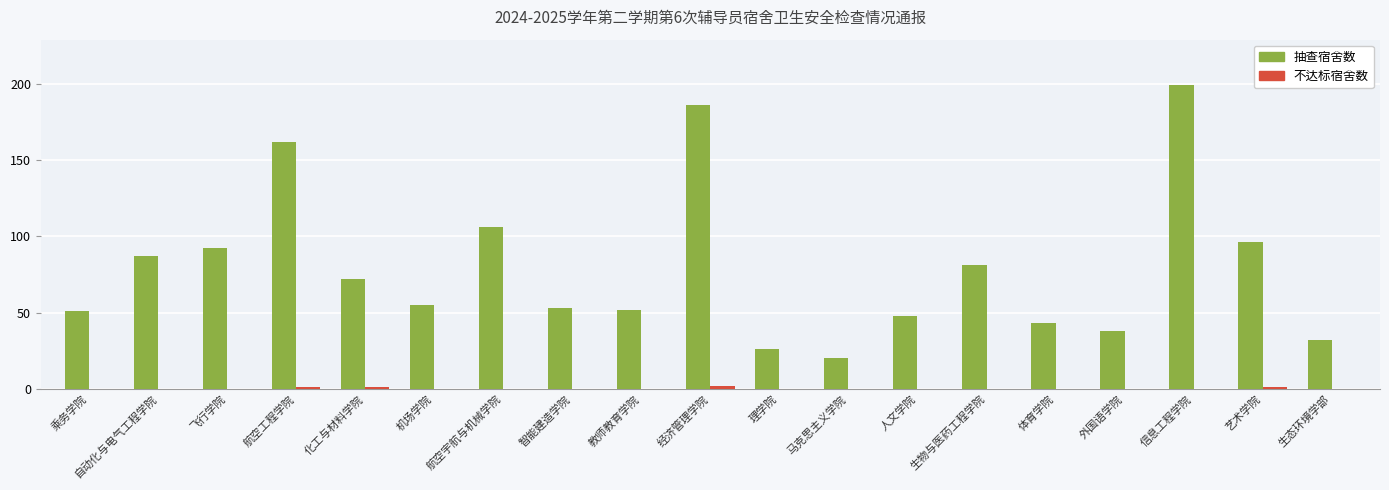

Which series changed the most between 马克思主义学院 and 信息工程学院?

抽查宿舍数